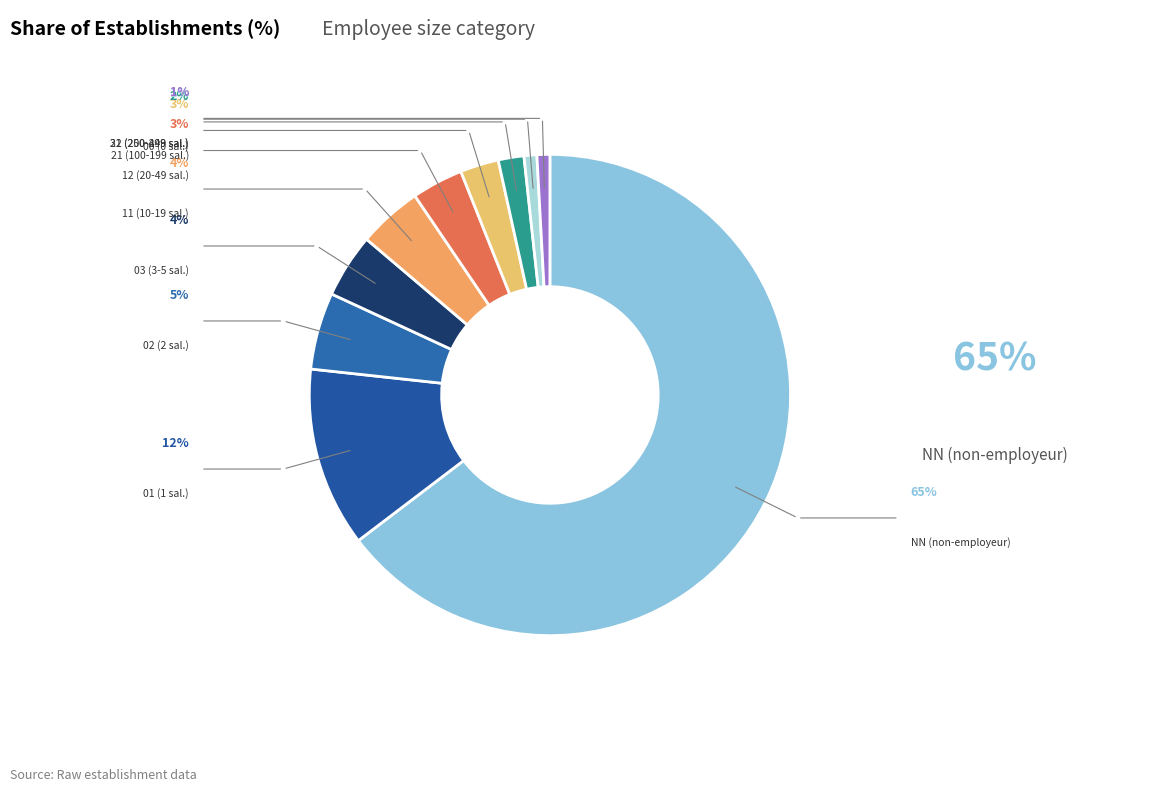

Which has a higher value, NN or 00?

NN